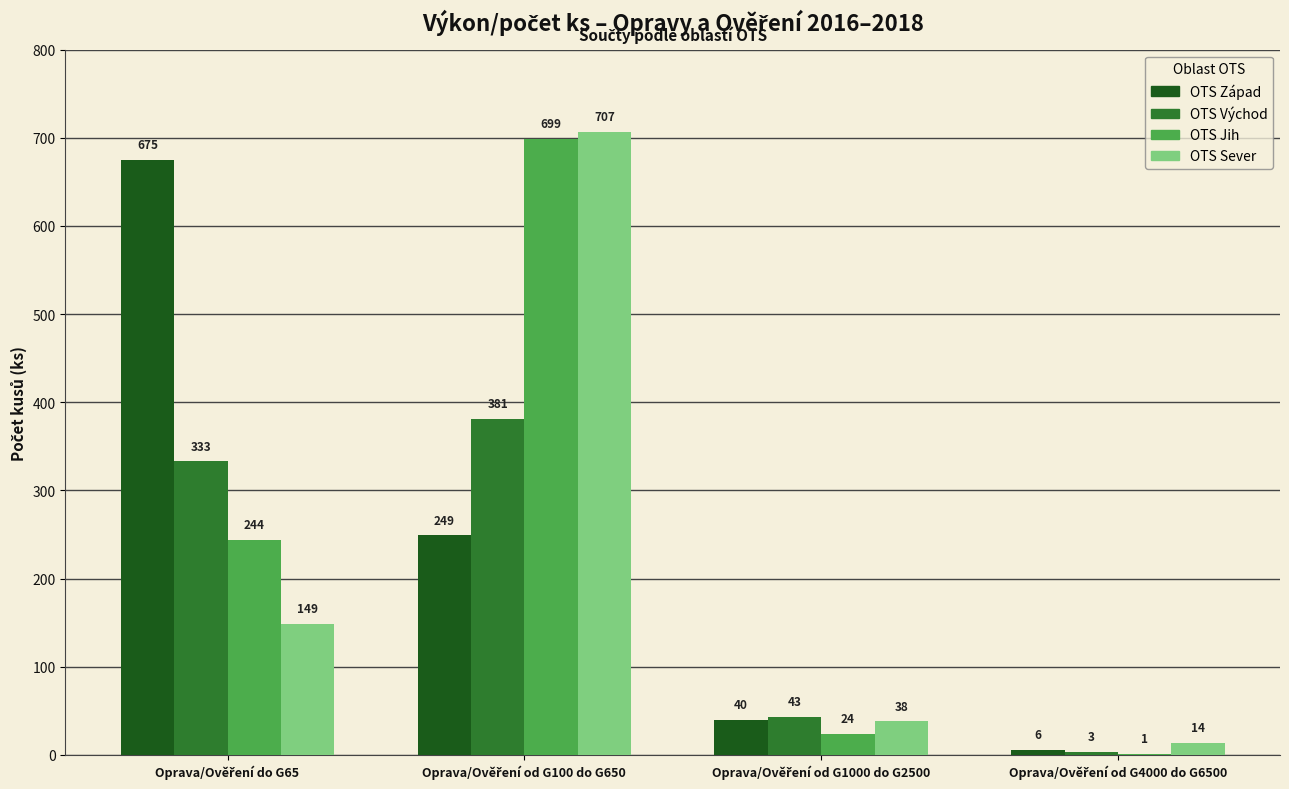

What is the sum of all OTS Sever values?

908